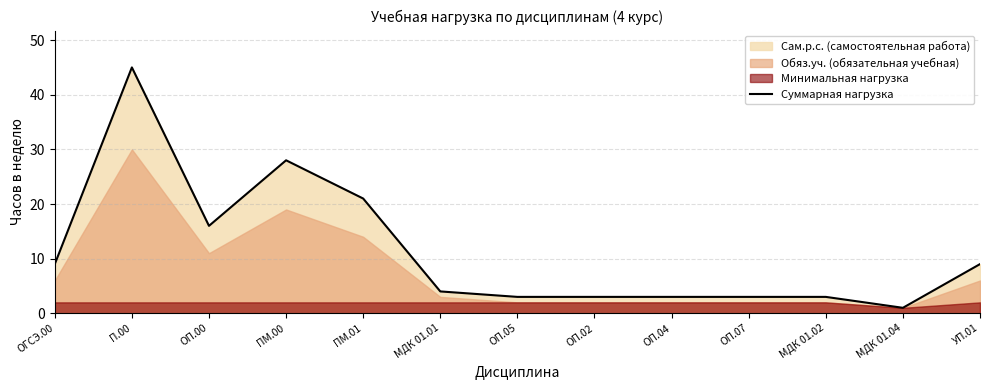

What is the difference between the values at МДК 01.02 and МДК 01.01?

1